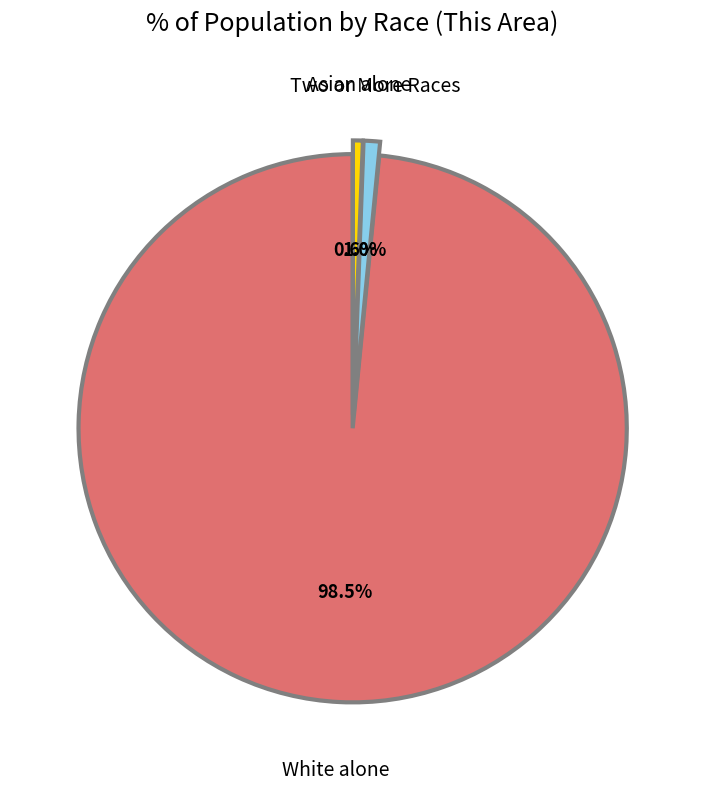

How many segments does this pie chart have?

3